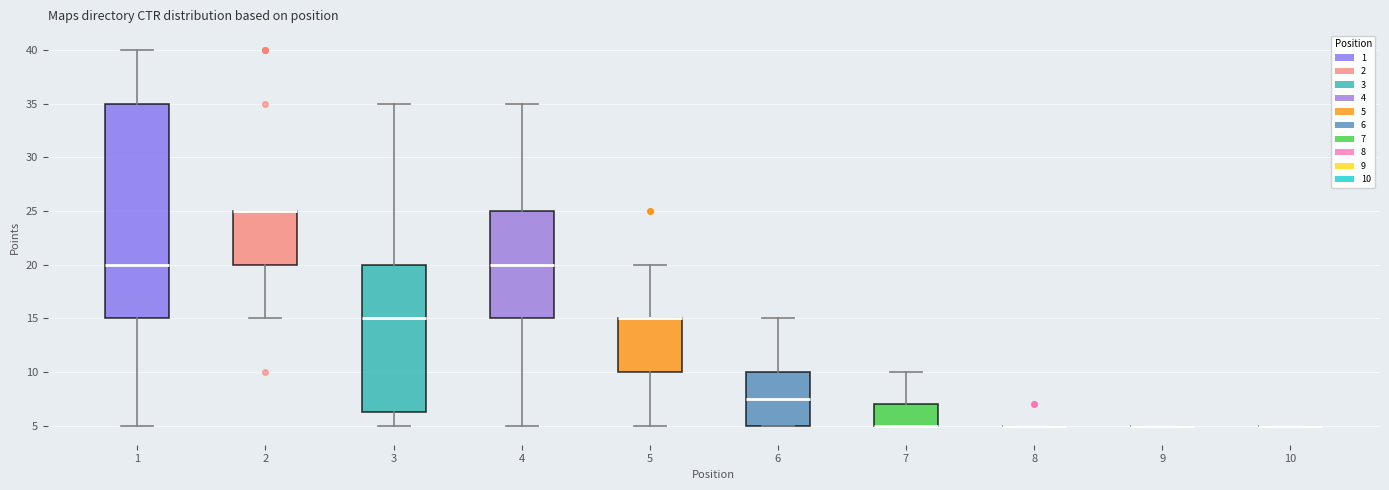

Where does the lower whisker of the box at x = 5 end on the y-axis? The values are not printed on the chart, so give them approximately, as read against the axis.

5.0